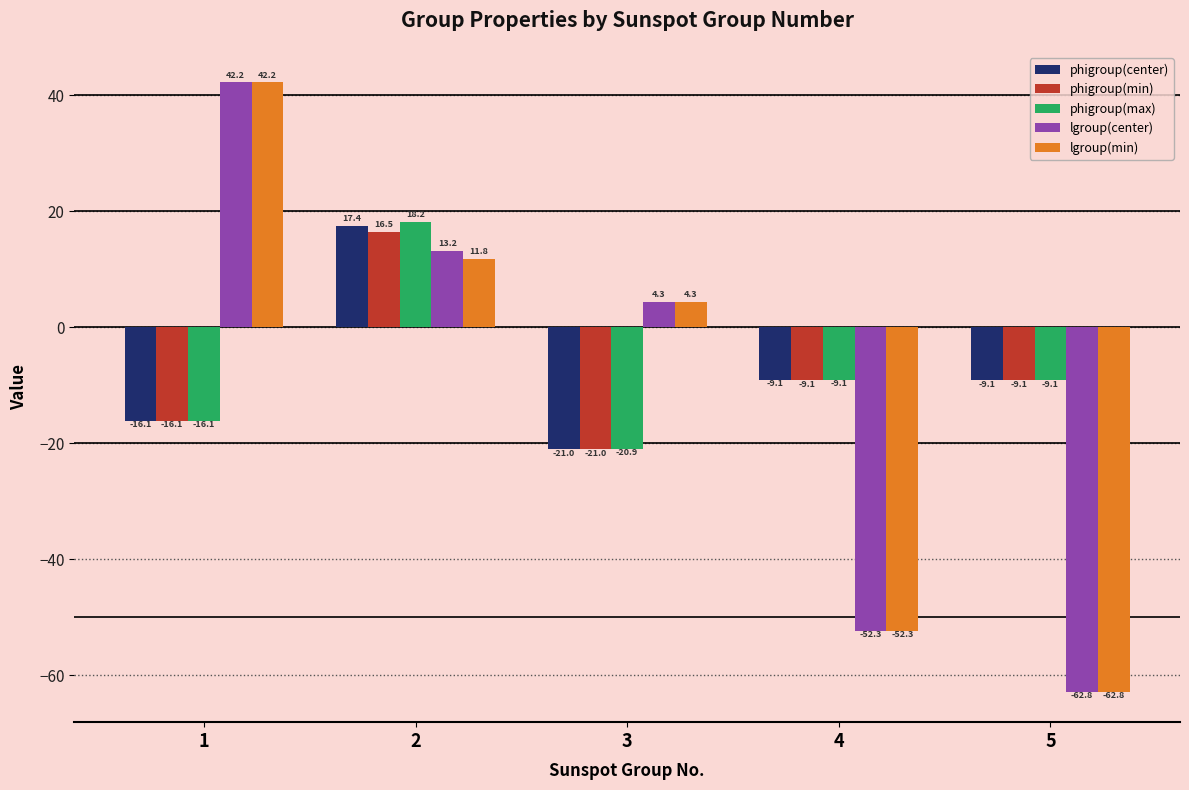

What are all the series names shown in the legend?

phigroup(center), phigroup(min), phigroup(max), lgroup(center), lgroup(min)